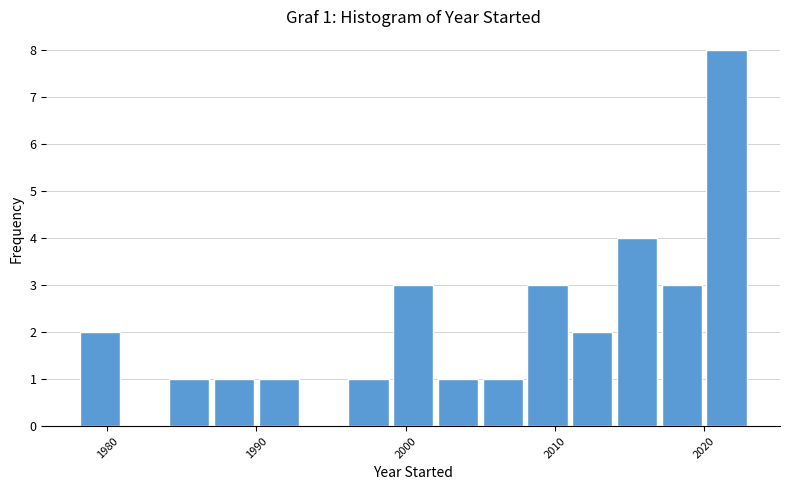

Around what value on the x-axis is the tallest bar? Give the approximate position of its centre, as read against the axis.

2022